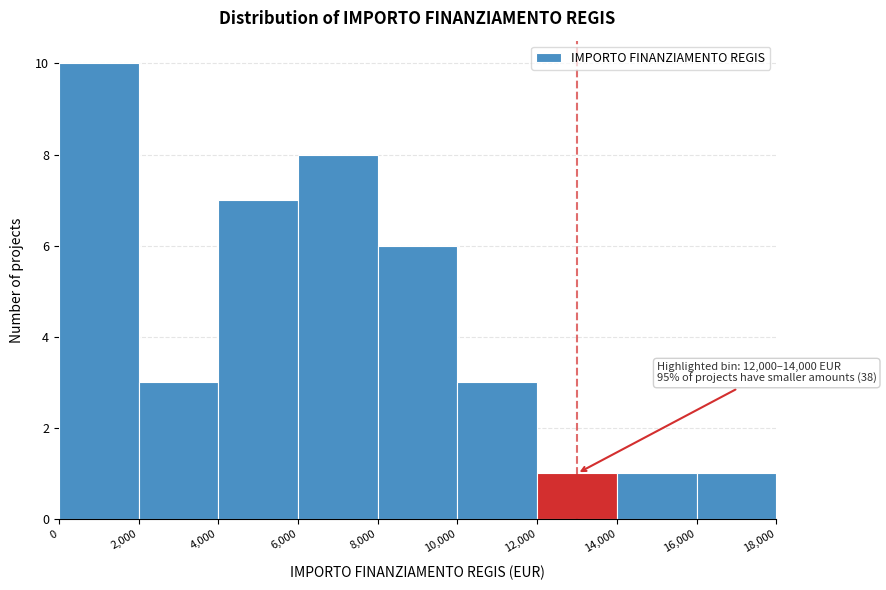

Which range on the x-axis has the tallest bar?

0 to 2,000